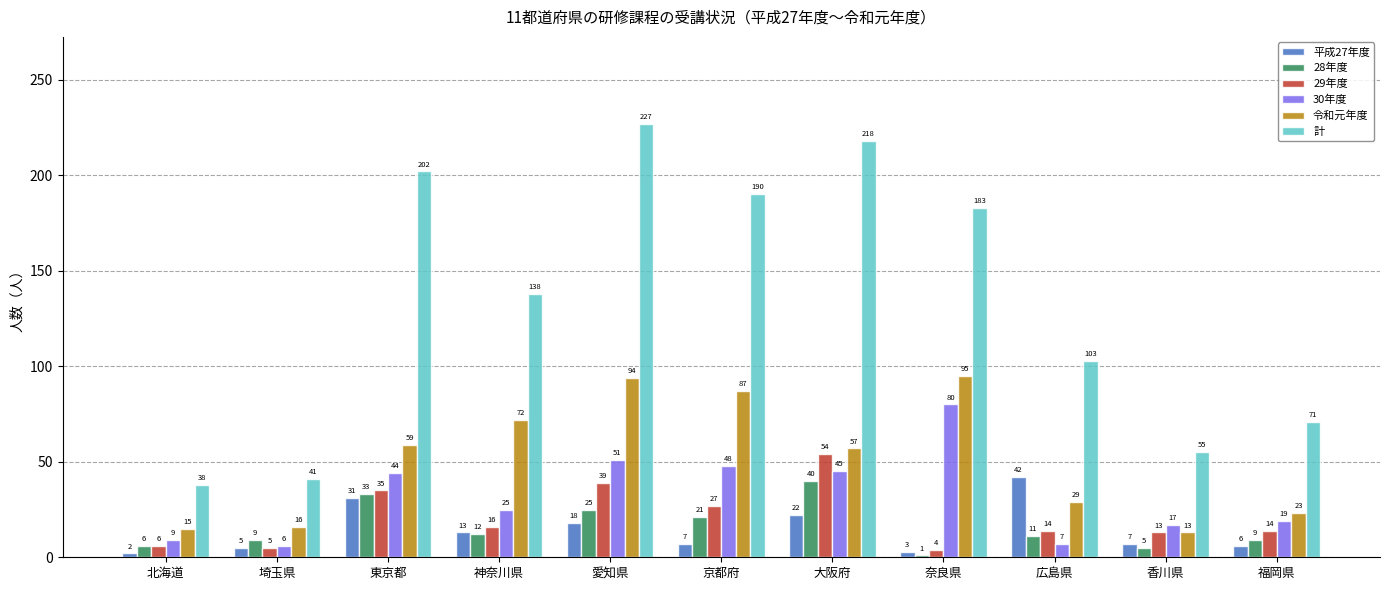

What is the sum of the 30年度 values at 広島県 and 北海道?

16